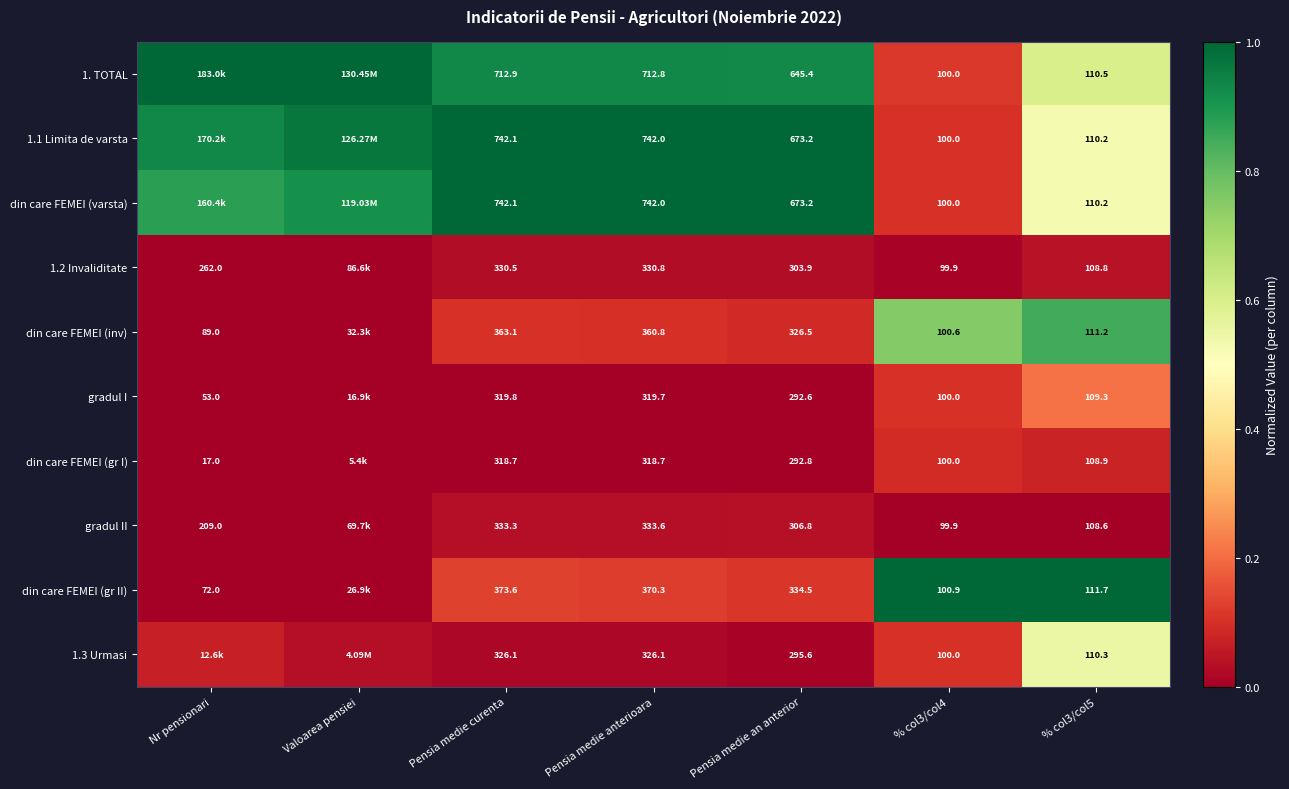

Is the value of din care FEMEI (gr I) at Nr pensionari greater than the value of gradul II at Nr pensionari?

No